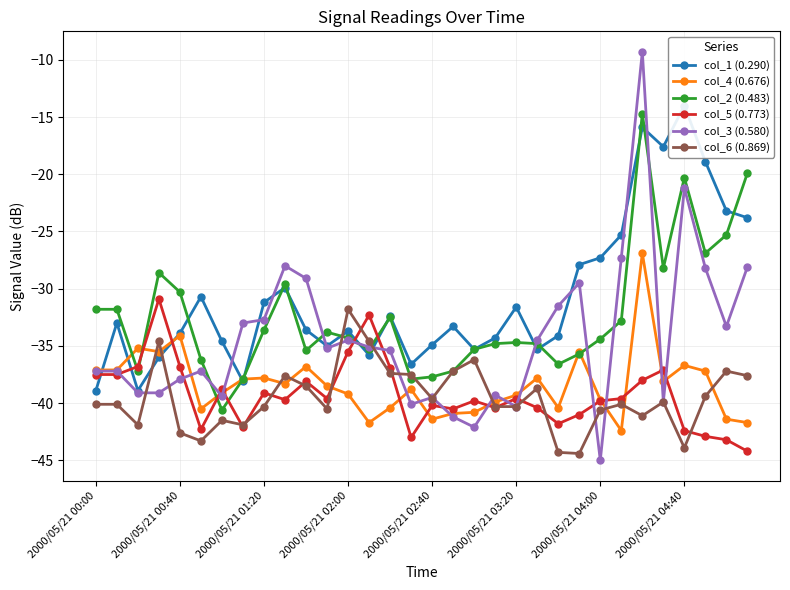

The value of col_4 (0.676) at 2000/05/21 02:00 is -39.2. True or false?

True